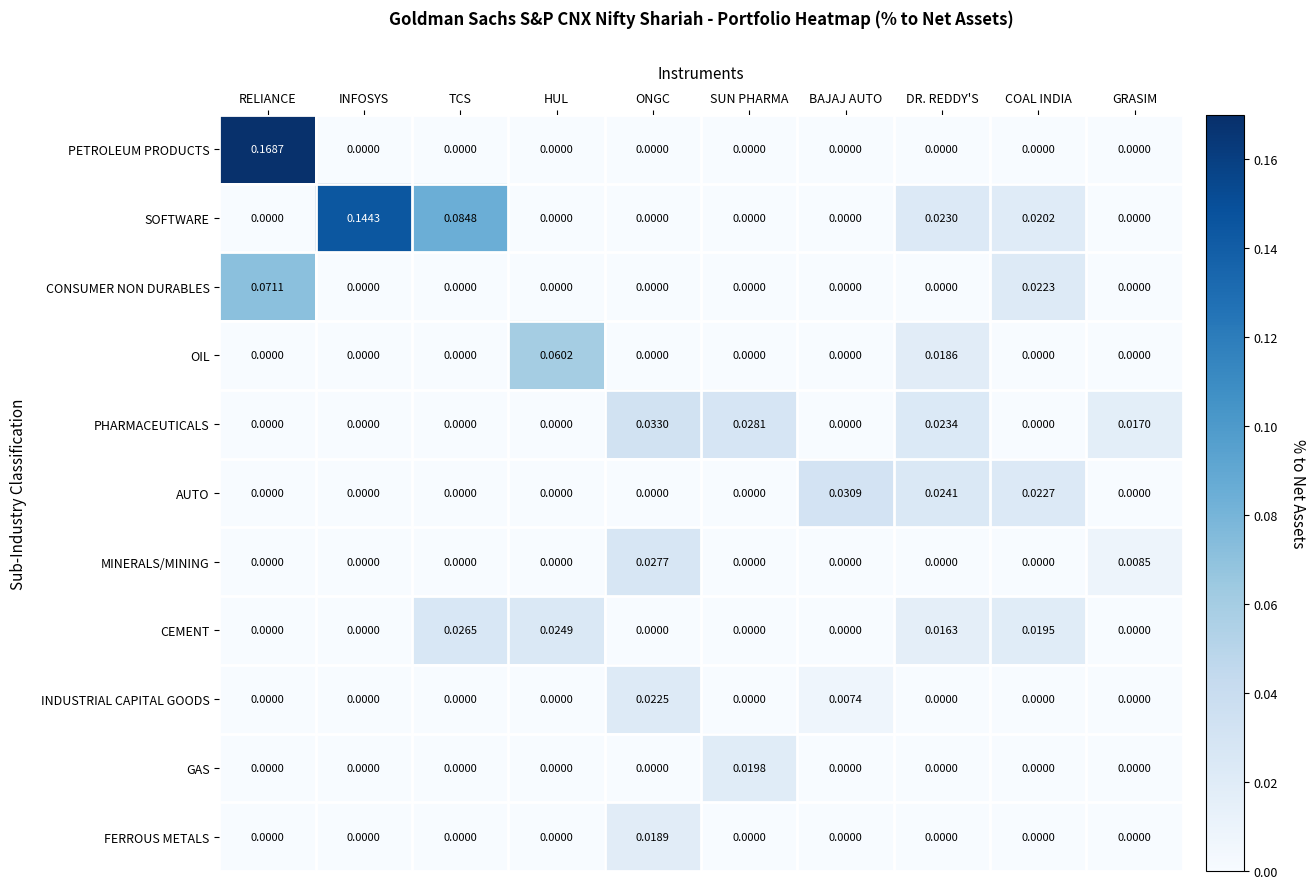

Which series has the largest range (max minus min)?

PETROLEUM PRODUCTS